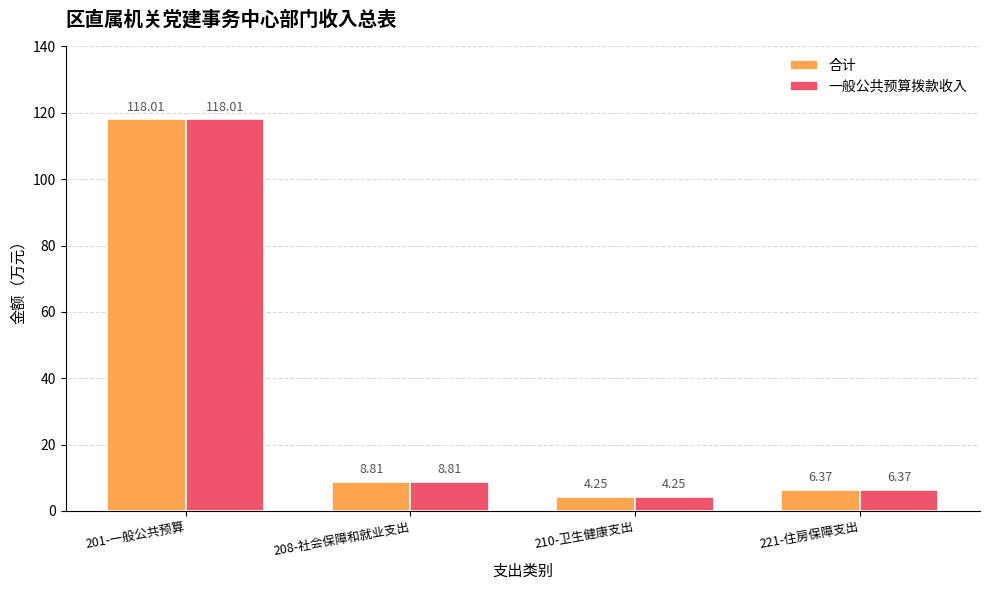

Are the bars horizontal?

No